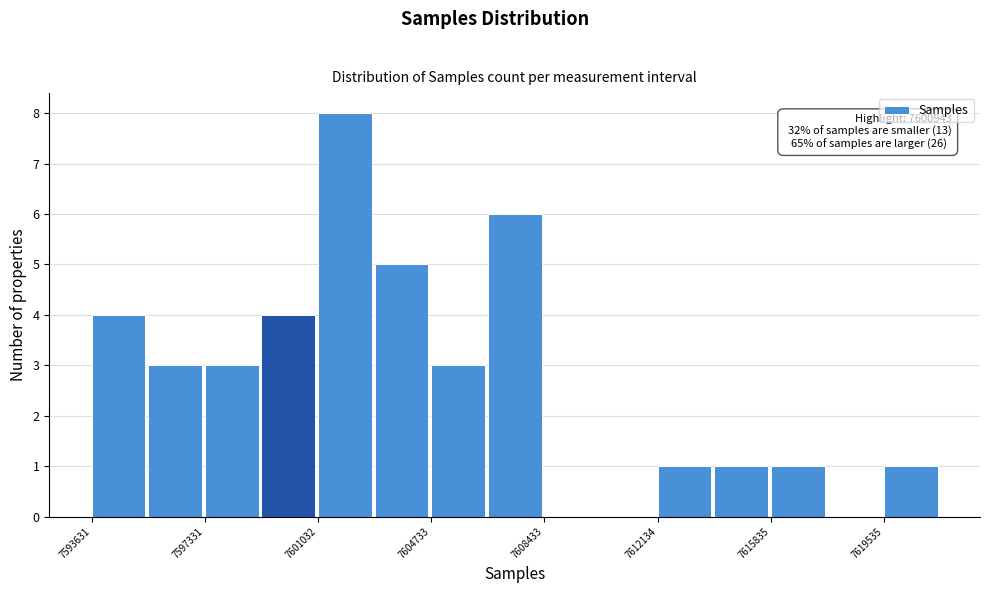

Around what value on the x-axis is the tallest bar? Give the approximate position of its centre, as read against the axis.

7602000